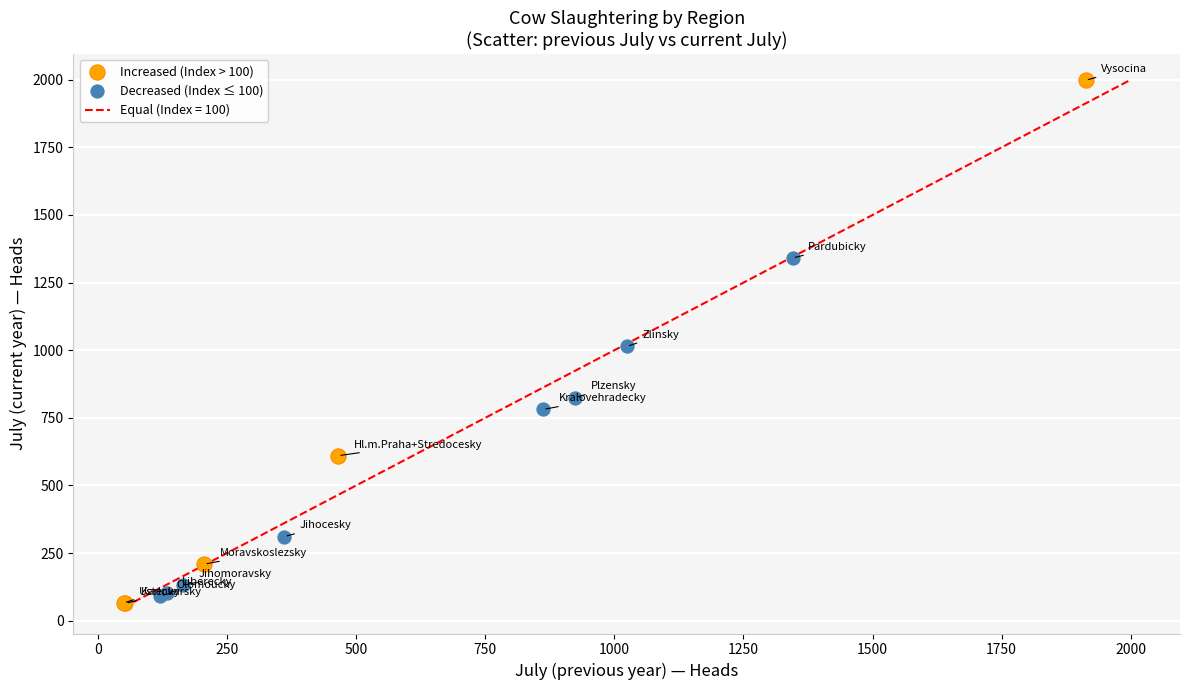

Which series contains the highest Y value?

Increased (Index > 100)